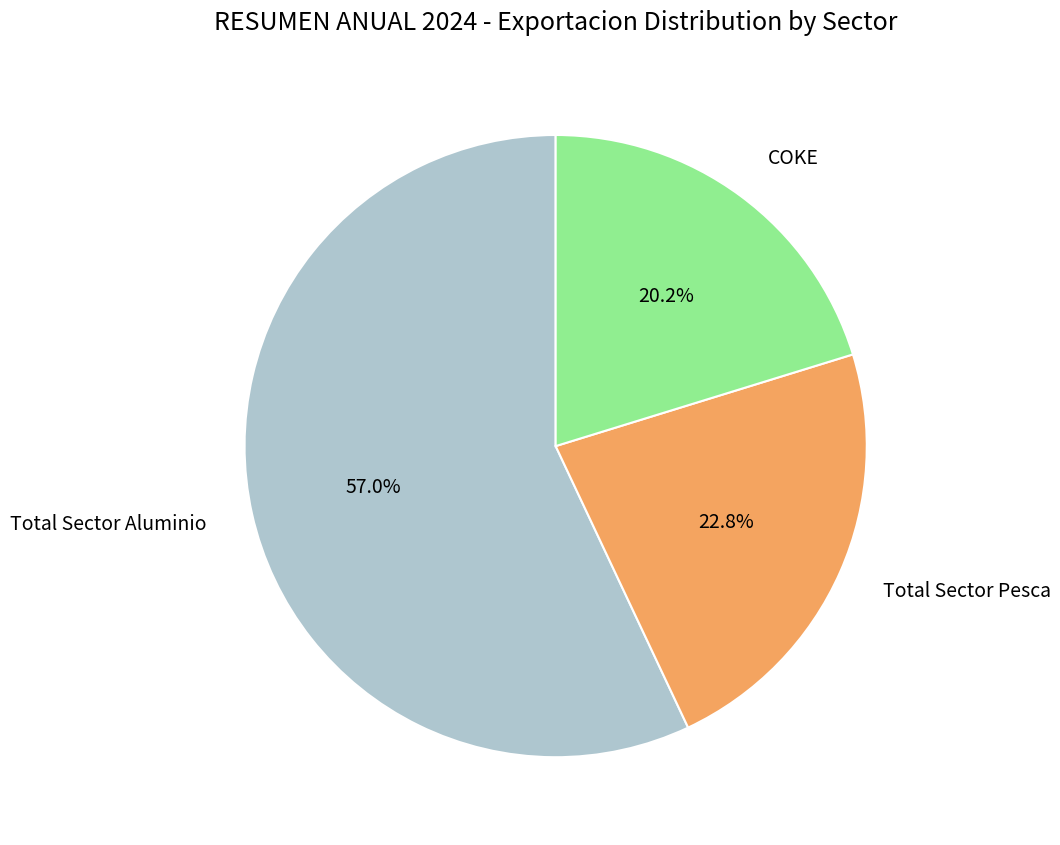

Which slice represents more than half of the pie?

Total Sector Aluminio